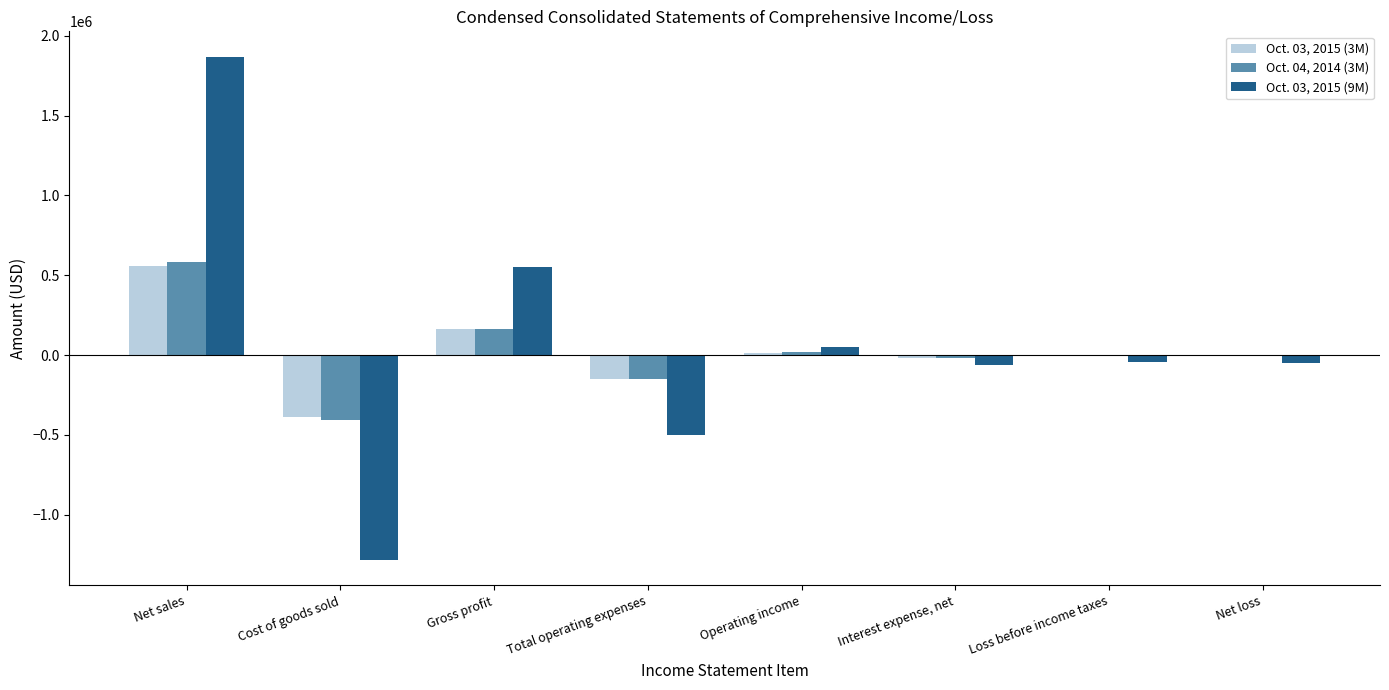

At which category is the sum across all series the highest?

Net sales